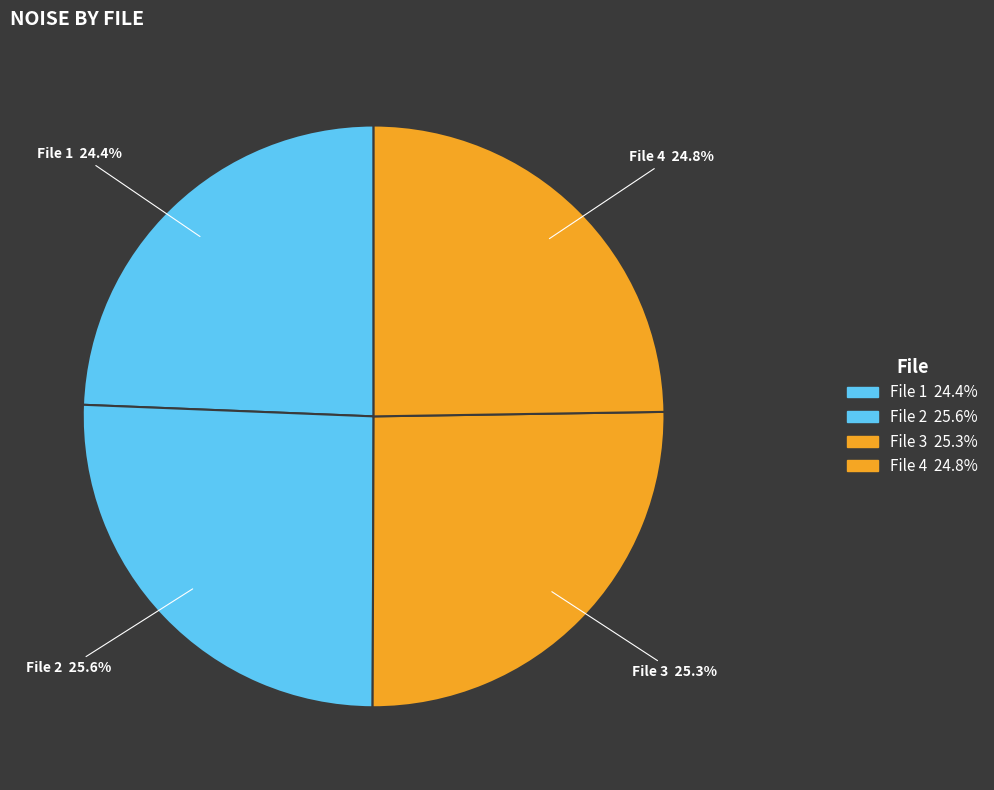

Approximately how many times larger is the value at File 1 24.4% compared to File 2 25.6%?

1.0